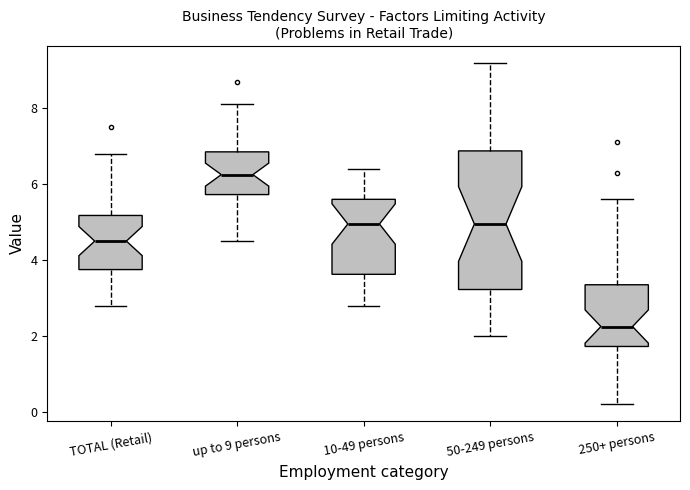

Which box is the tallest, from its lower edge to its upper edge?

50-249 persons